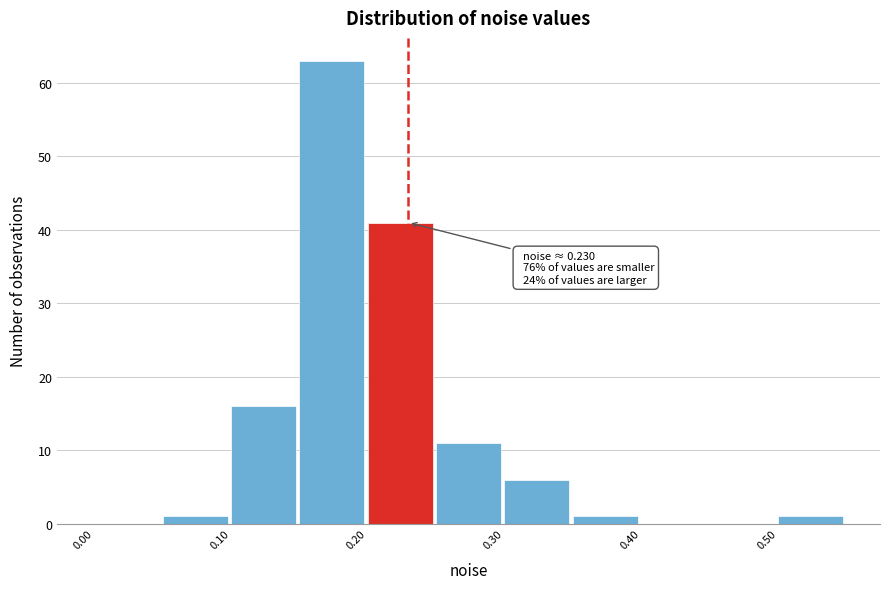

Over which range of the x-axis is the bar tallest?

0.15 to 0.20